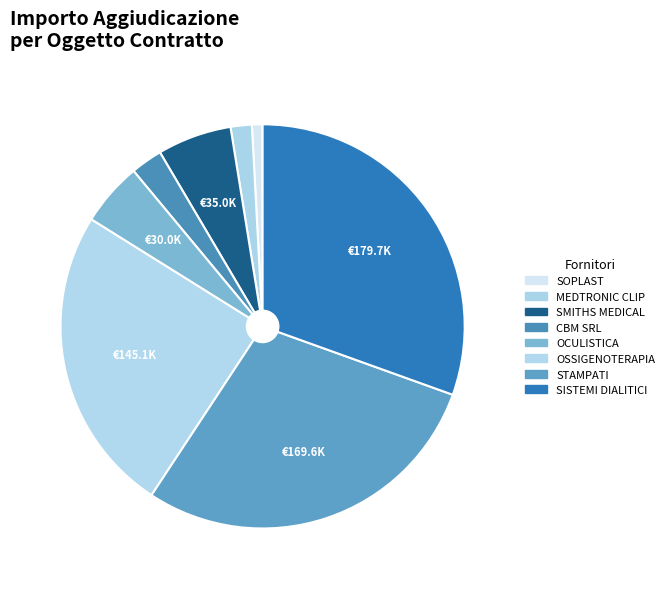

To the nearest percent, what is the average slice percentage?

12%